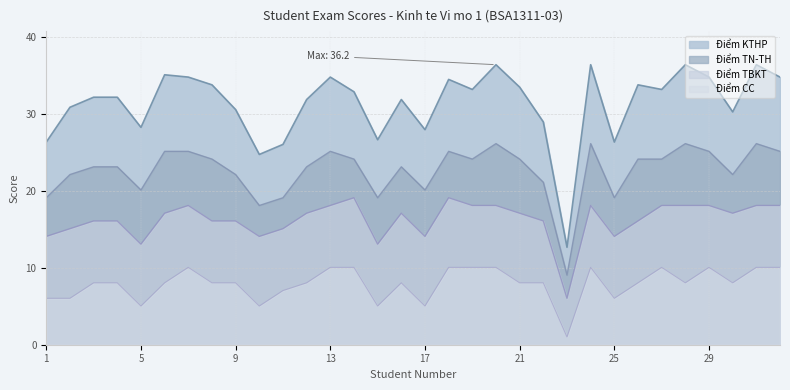

What are all the series names shown in the legend?

Điểm KTHP, Điểm TN-TH, Điểm TBKT, Điểm CC